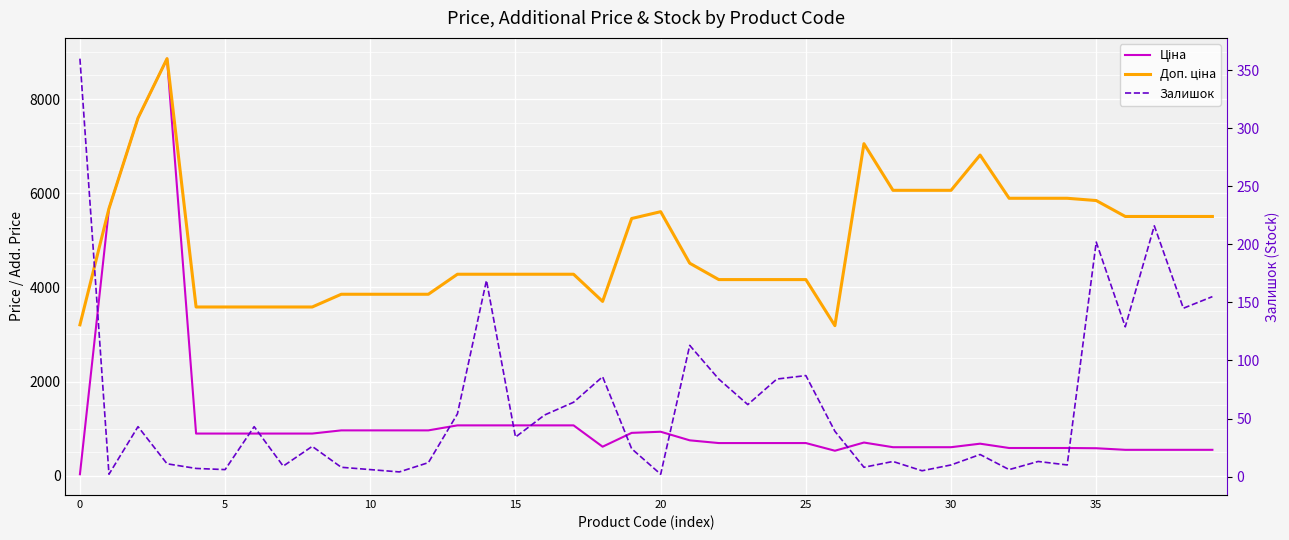

Where is Доп. ціна nearest to the value 6022?

28